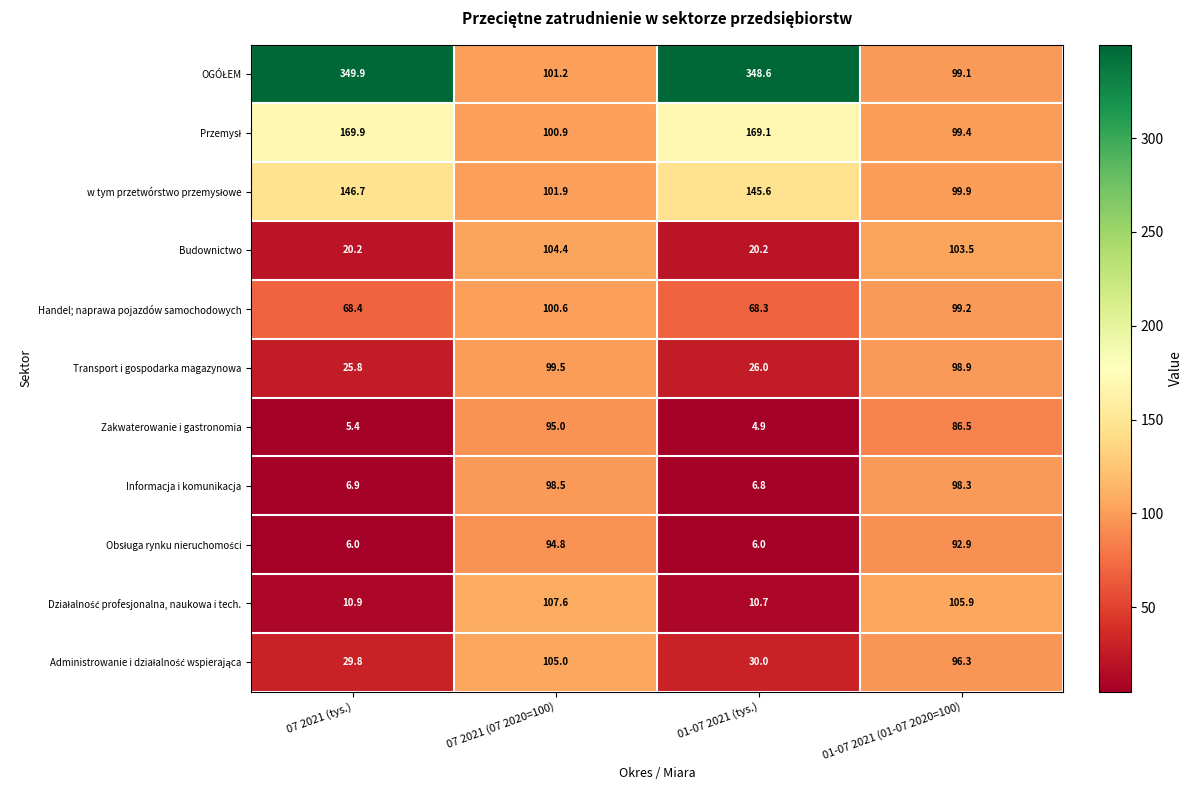

The Informacja i komunikacja series shows 175.5 at 07 2021 (07 2020=100). True or false?

False